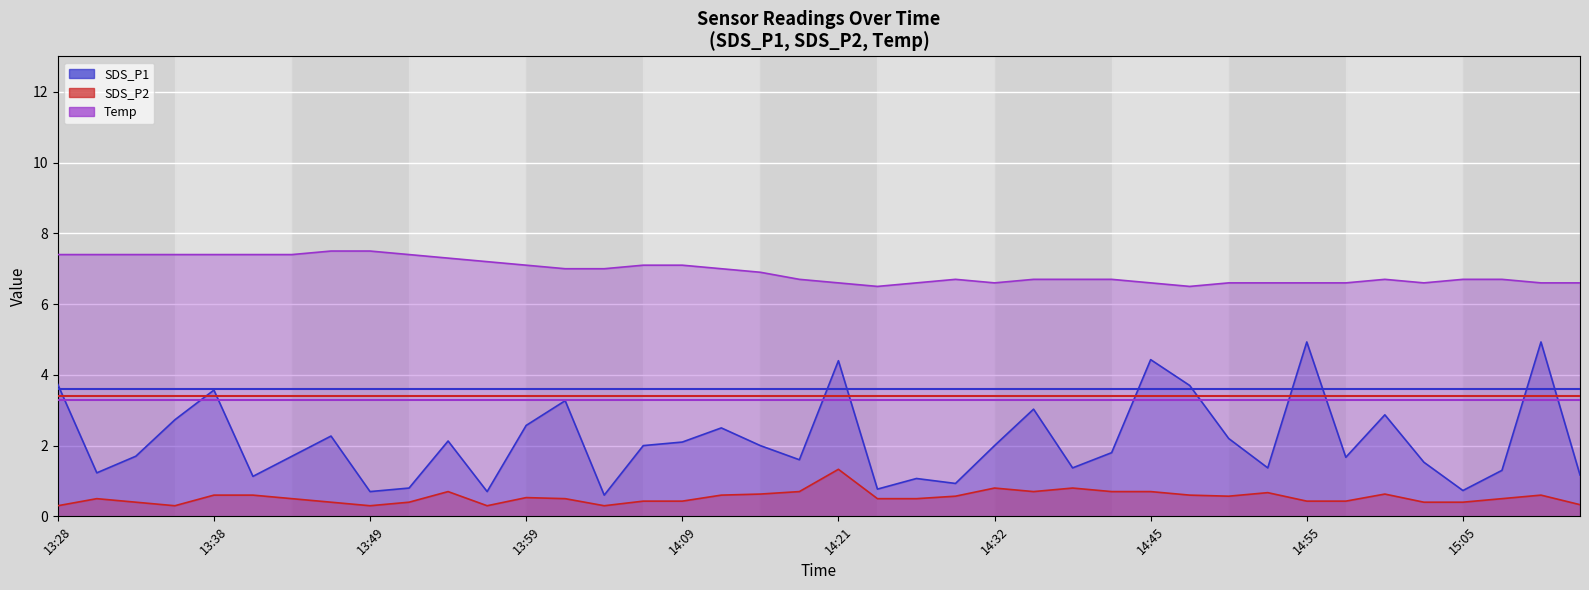

True or false: Temp and SDS_P2 intersect in this chart.

False